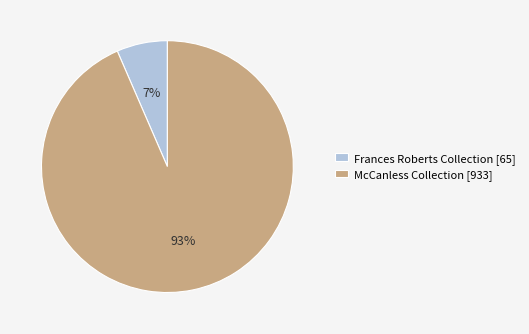

What percentage is the Frances Roberts Collection [65] slice, to the nearest percent?

7%